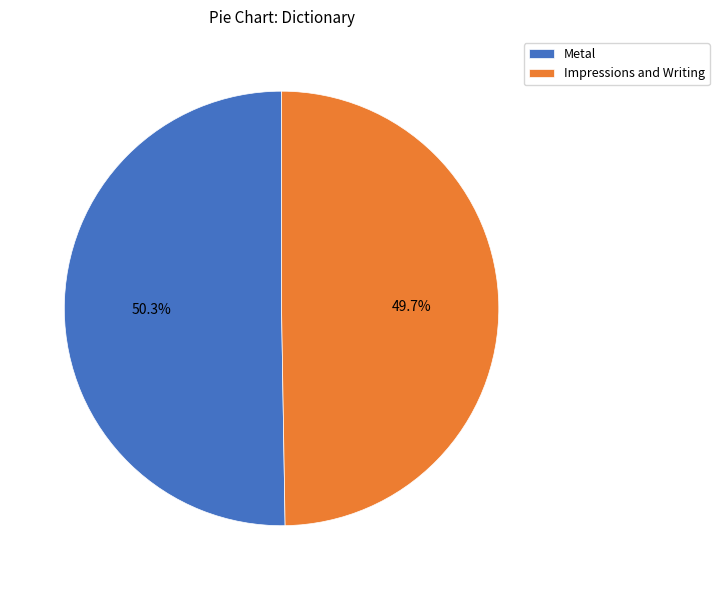

Which slice represents more than half of the pie?

Metal